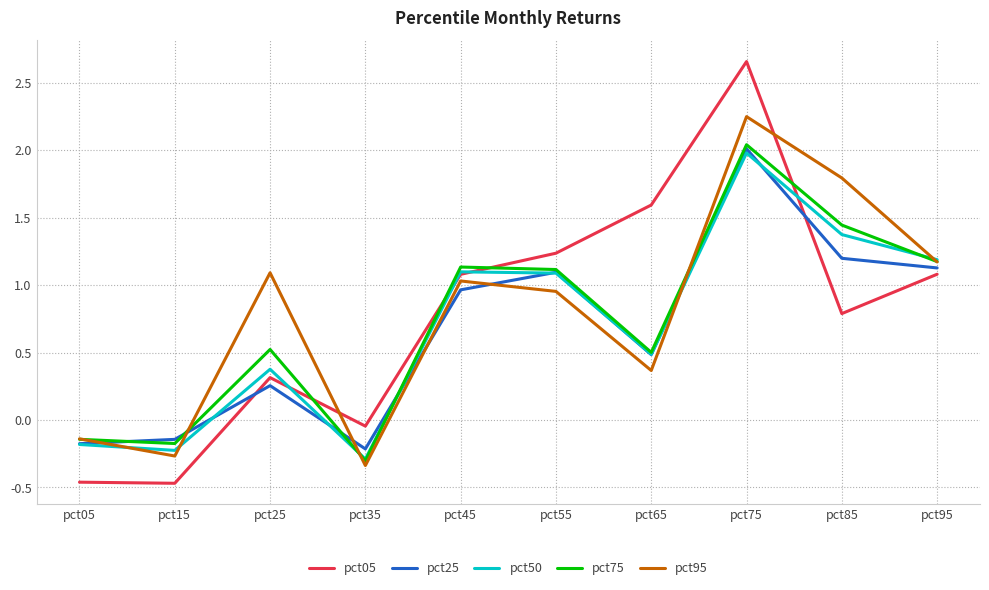

Between which two adjacent categories do pct05 and pct50 first intersect?

pct25 and pct35